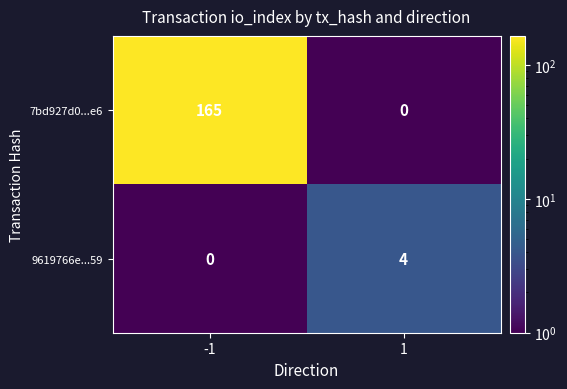

Reading left to right, list all the values displayed in this chart.

7bd927d0...e6: -1=165	1=0
9619766e...59: -1=0	1=4